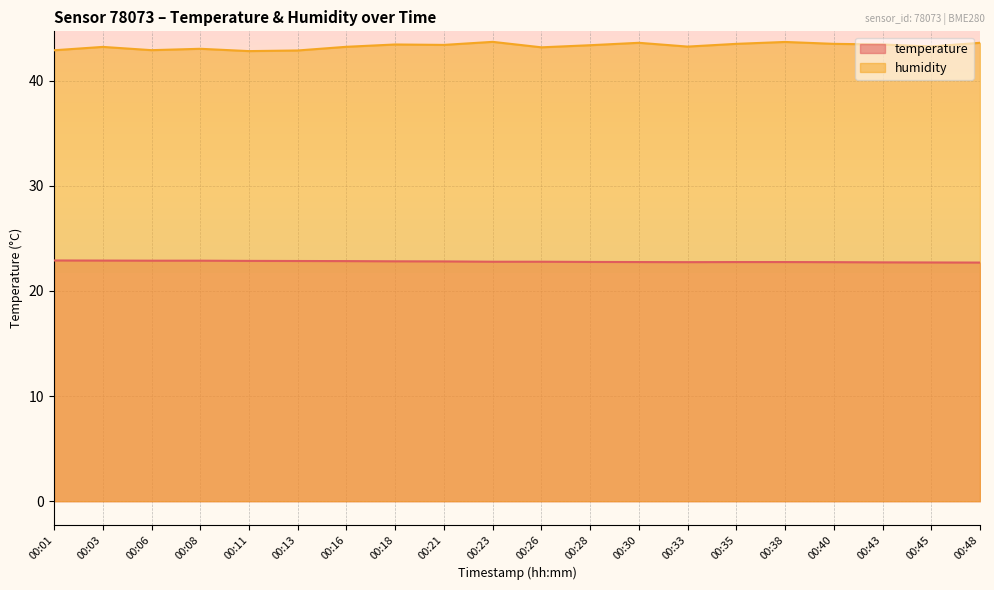

What is the difference between the highest and lowest values at 00:03?

20.3